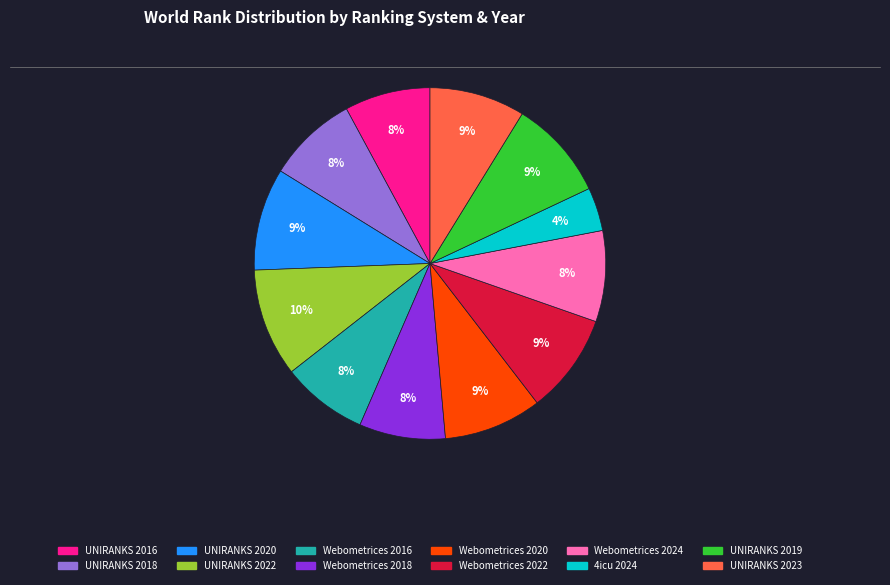

Does any single category account for the majority?

No